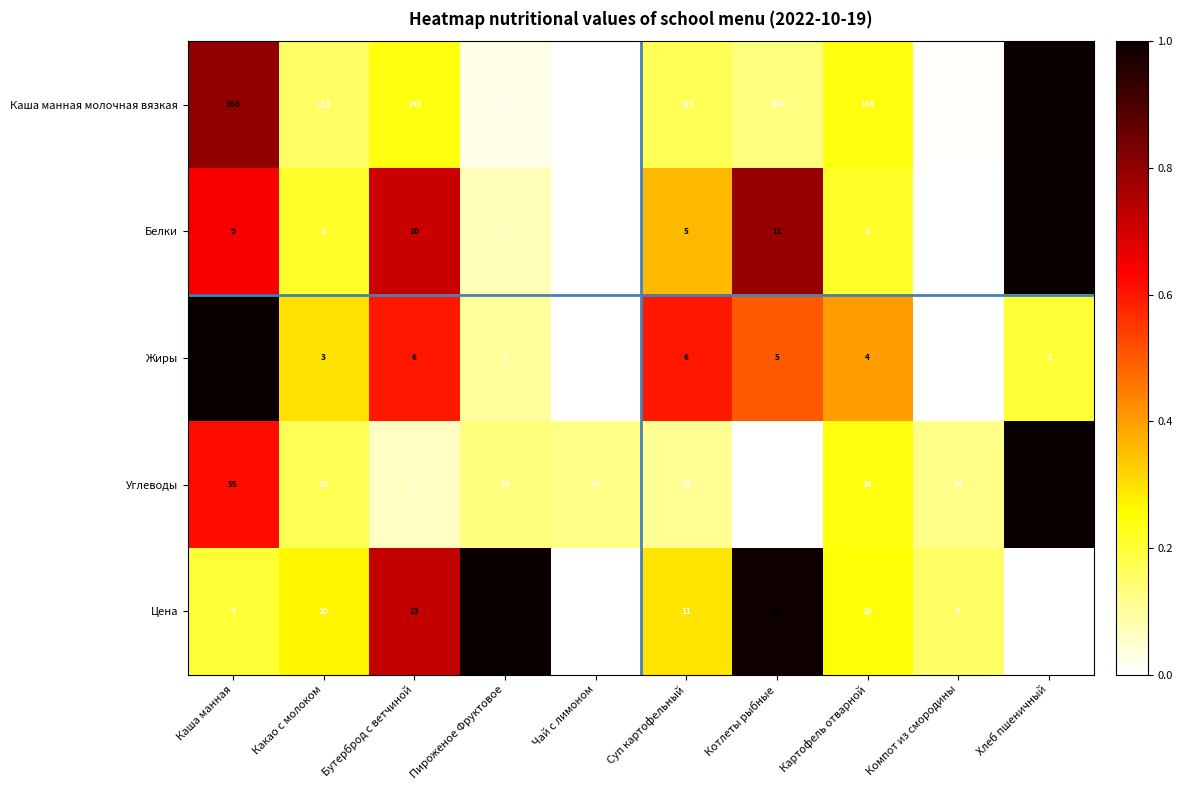

How many values in Белки are above zero?

8